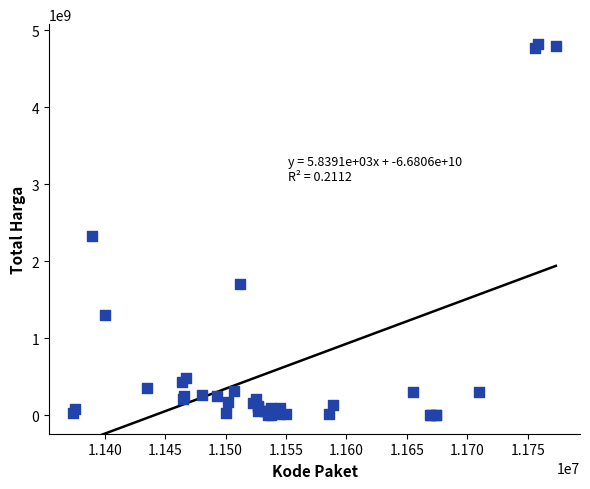

What Y value in the scatter plot is closest to 2409653309?

2332200000